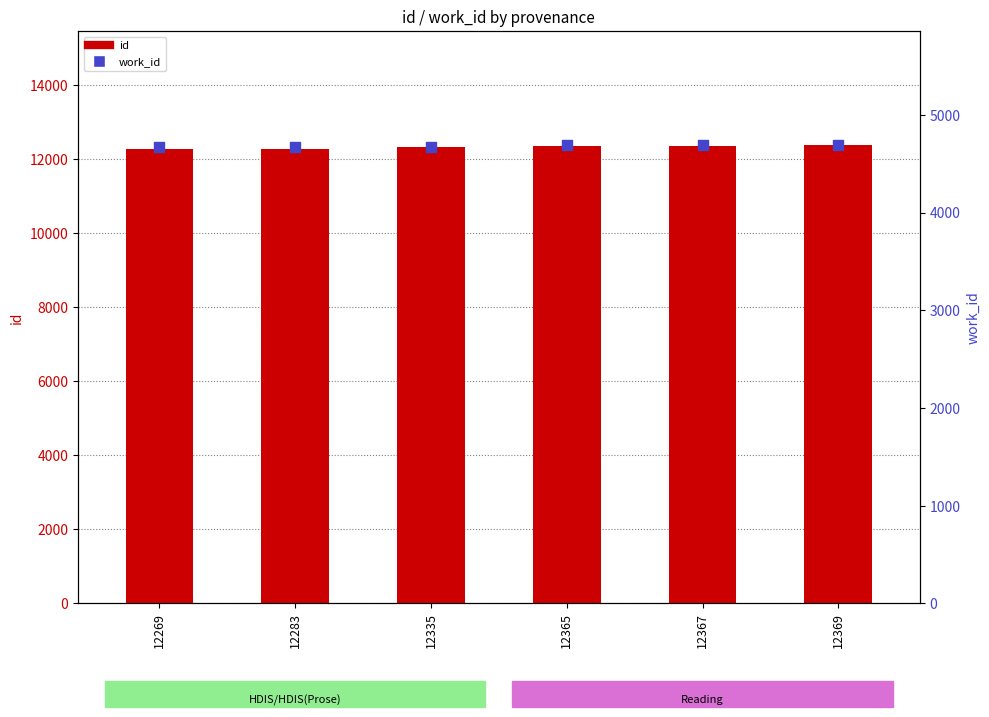

Which series has the widest spread of Y values?

id